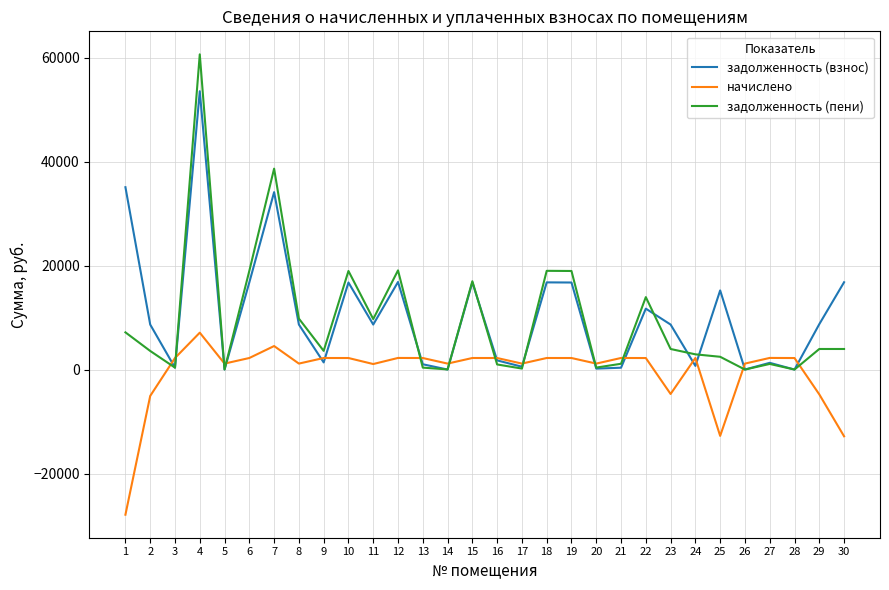

What are all the series names shown in the legend?

задолженность (взнос), начислено, задолженность (пени)